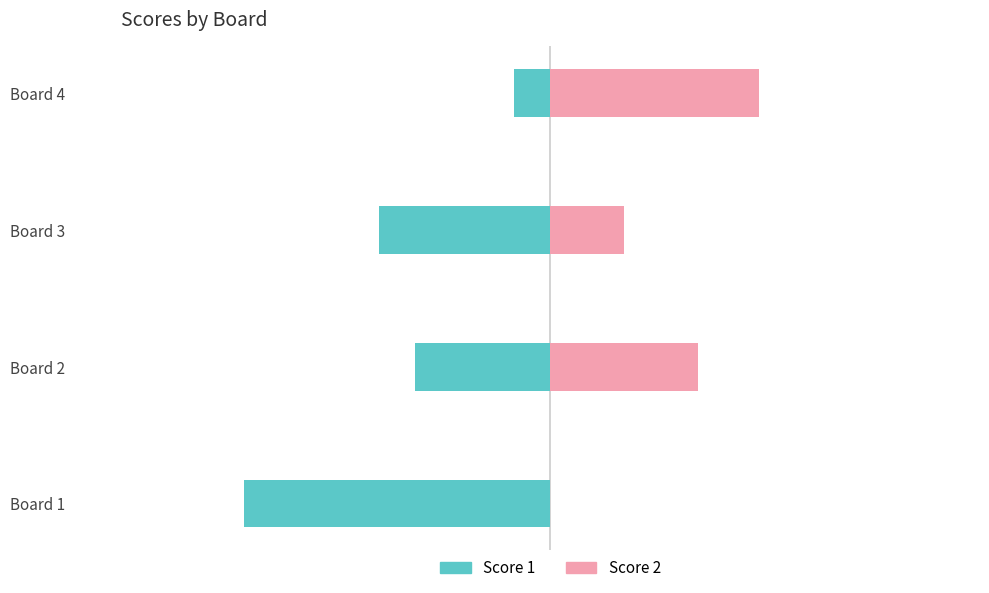

Count the Score 1 values in the range -14 to -3.

3